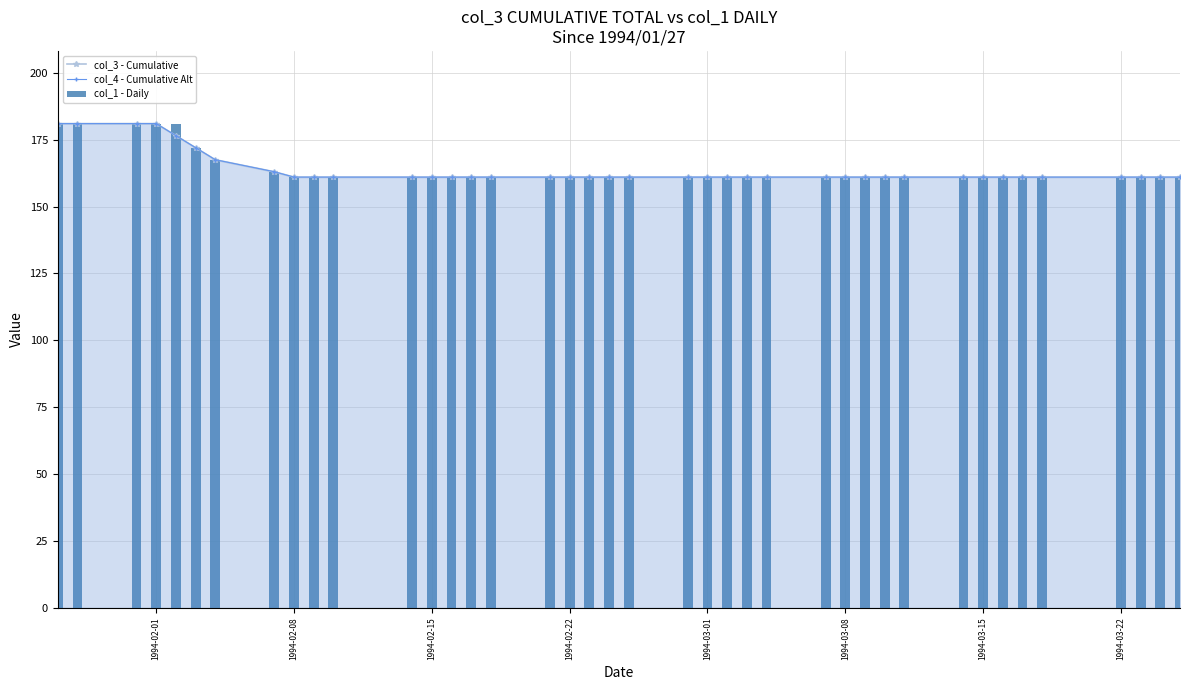

At how many categories does at least one series exceed 176?

5